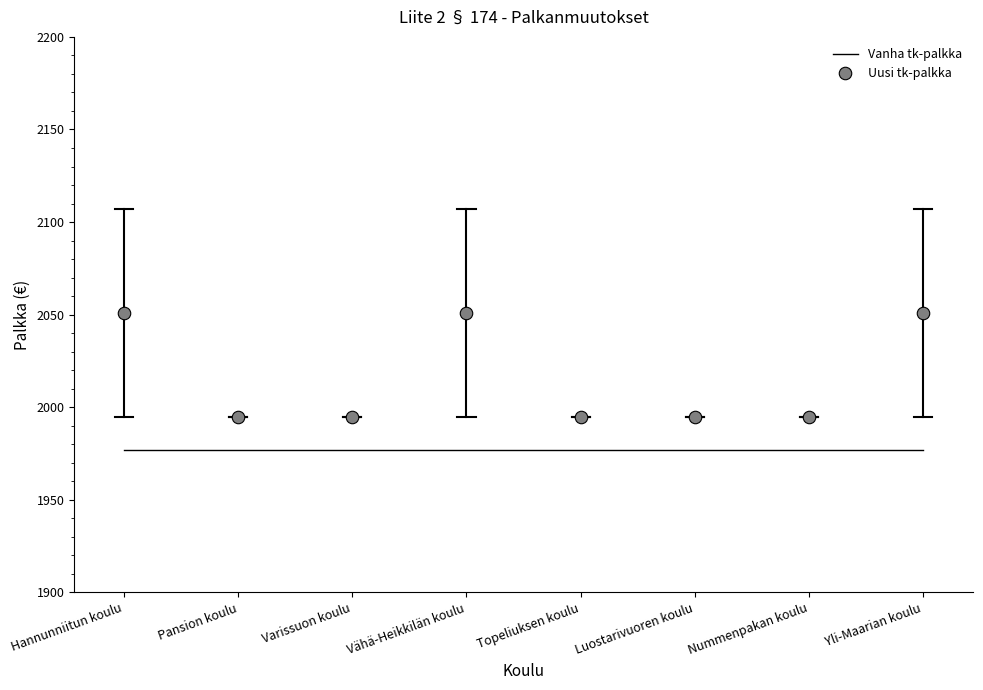

What position from the right is Nummenpakan koulu?

2